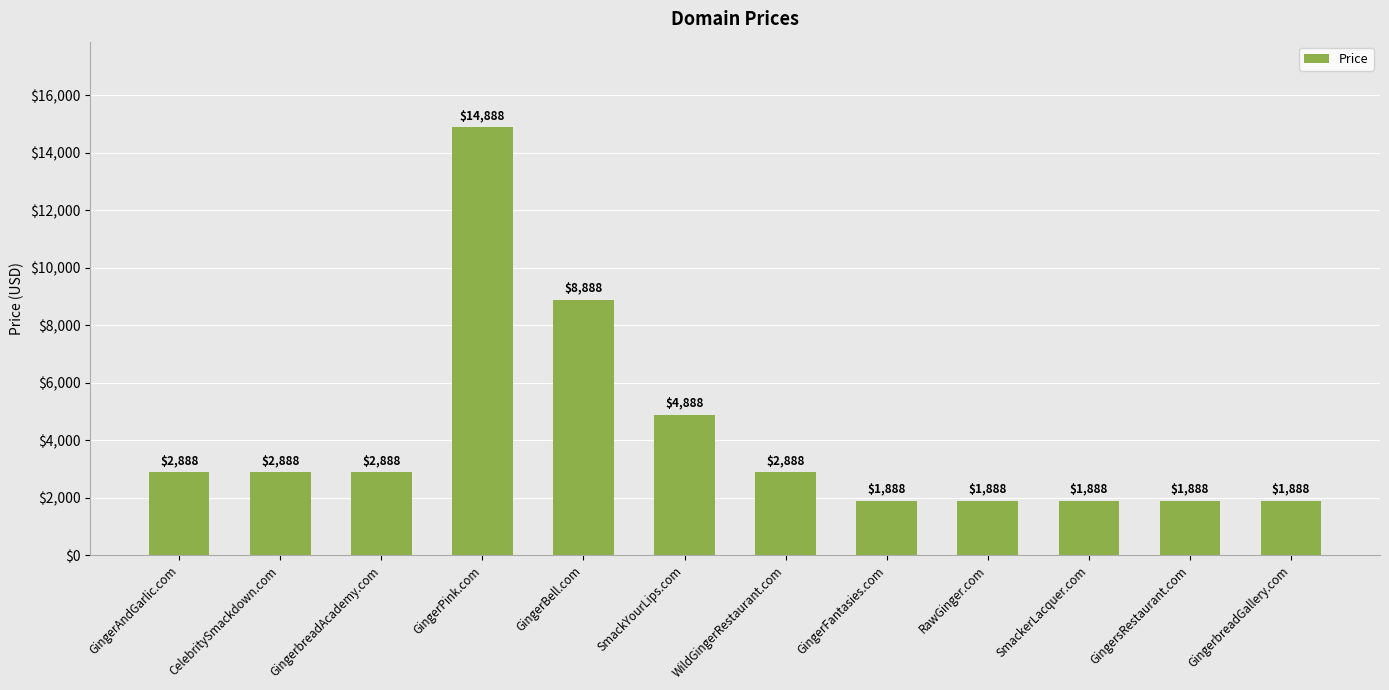

Are the bars grouped side by side (vs. stacked)?

No